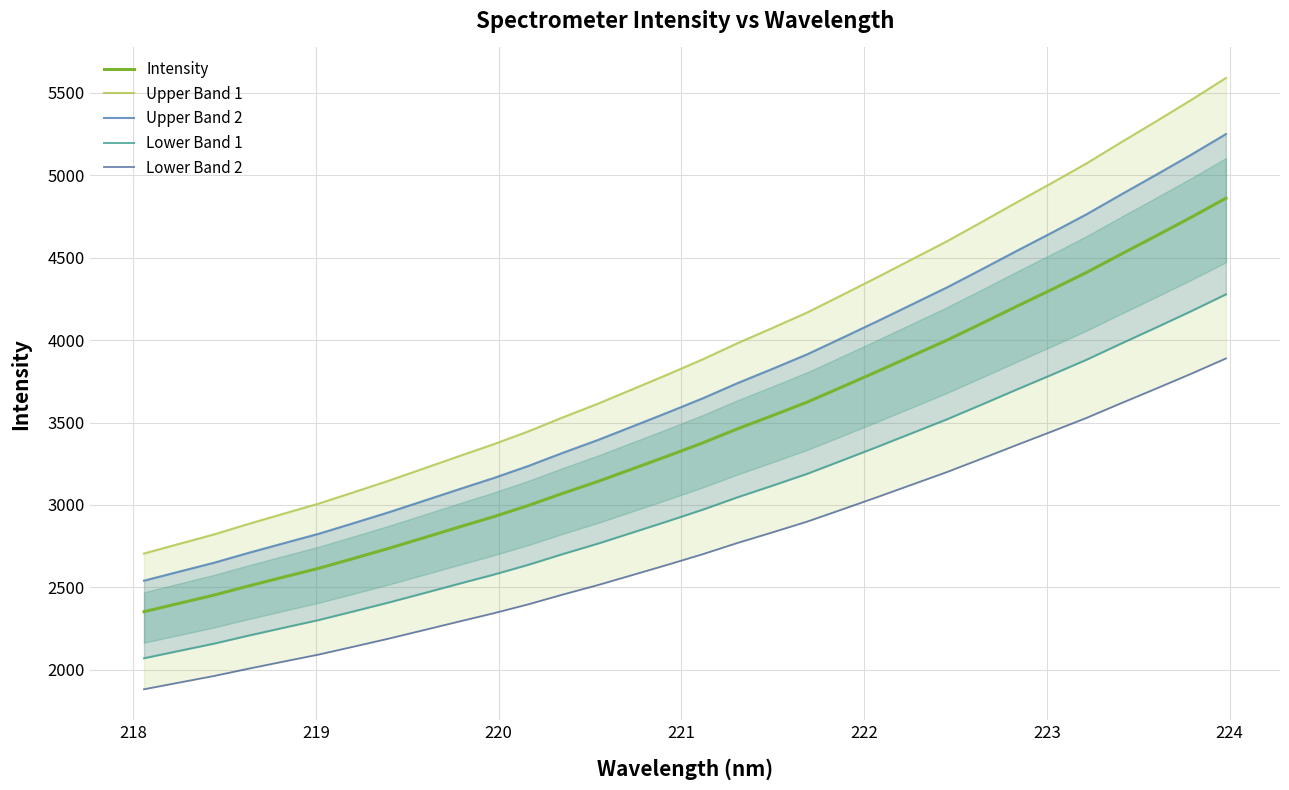

Does the chart have visible grid lines?

Yes